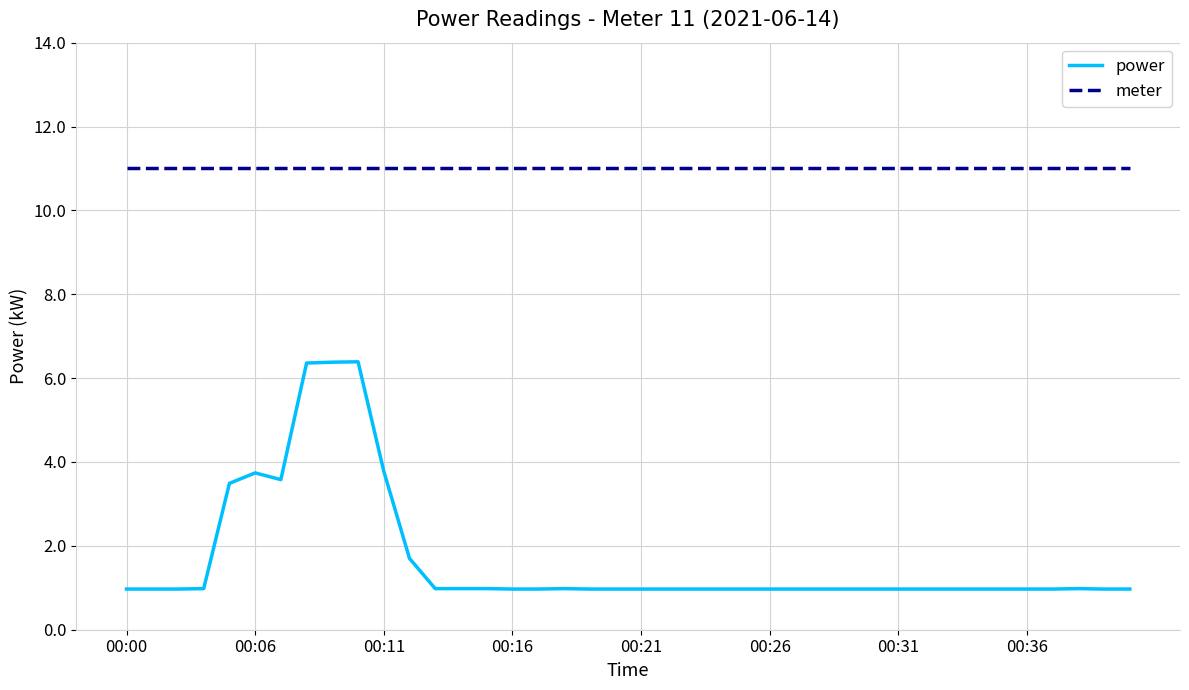

What is the minimum value shown in the chart?

1.0